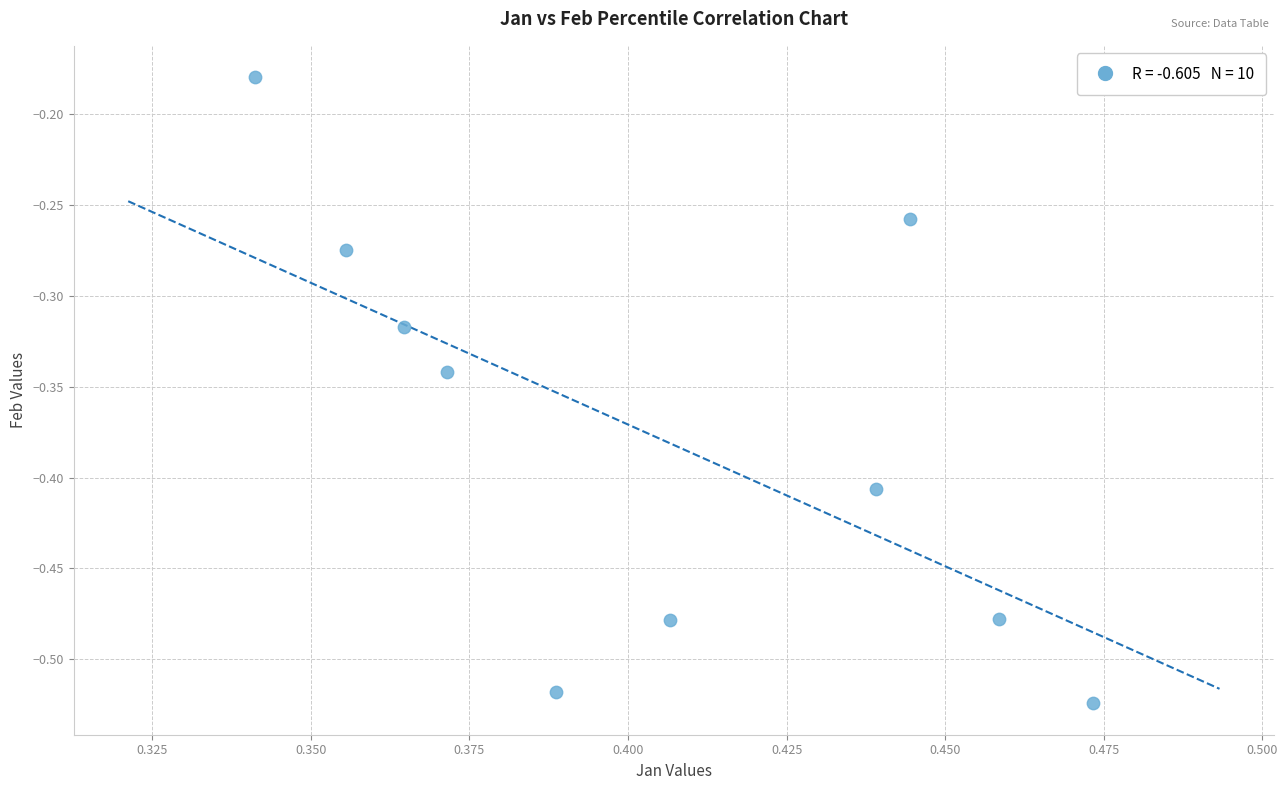

What is the average X value?

0.4